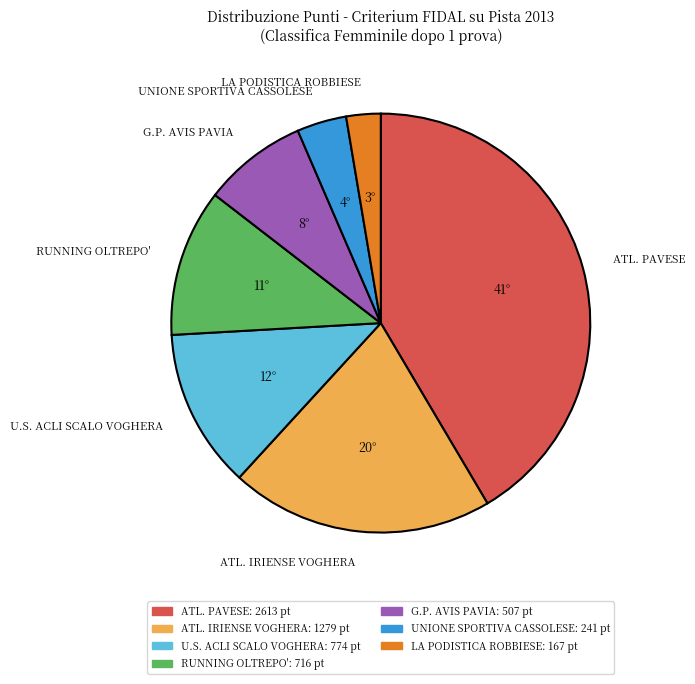

The ATL. IRIENSE VOGHERA slice represents 1% of the pie. True or false?

False